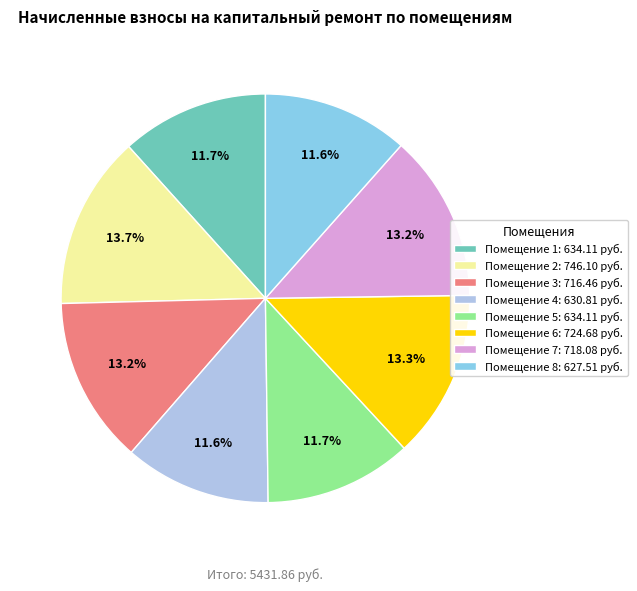

How much of the chart is everything except Помещение 1: 634.11 руб.?

88.3%